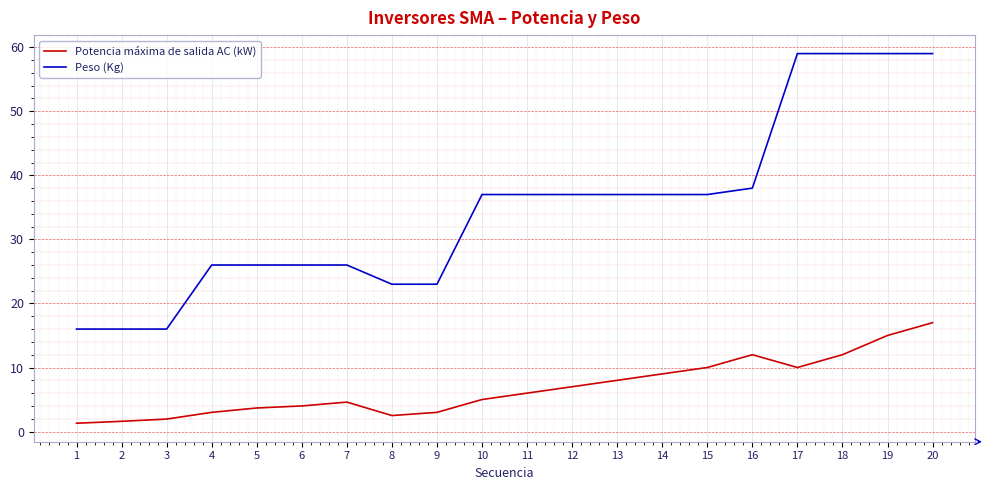

At which label is Potencia máxima de salida AC (kW) closest to 9?

14